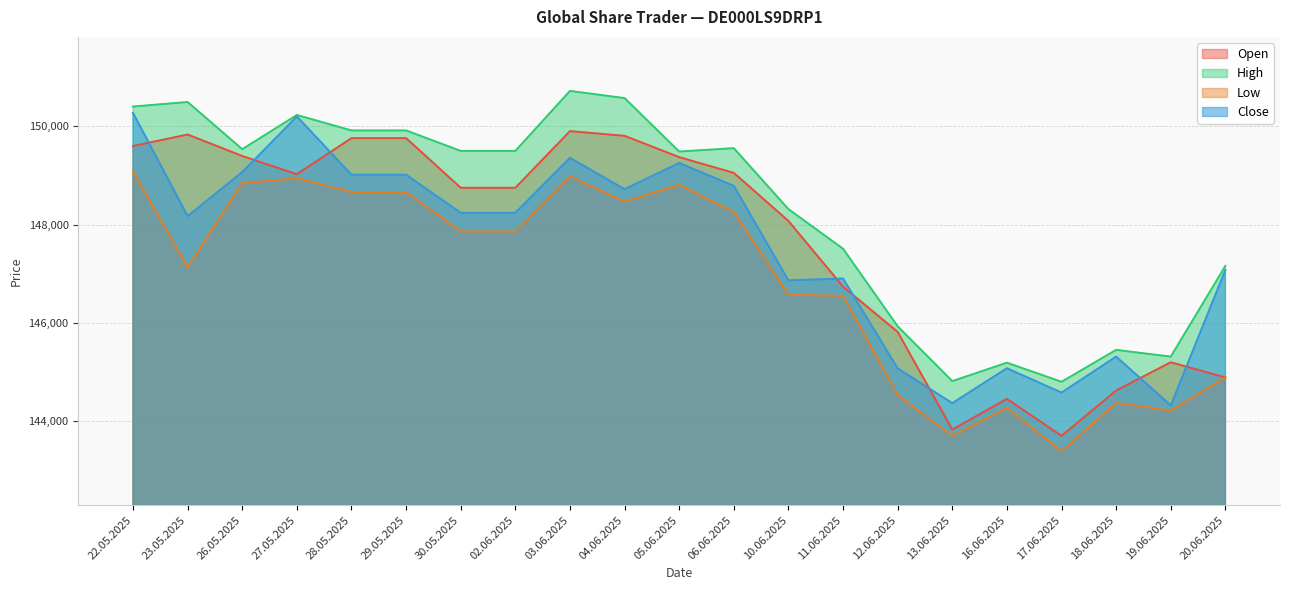

At which category is the sum across all series the highest?

22.05.2025